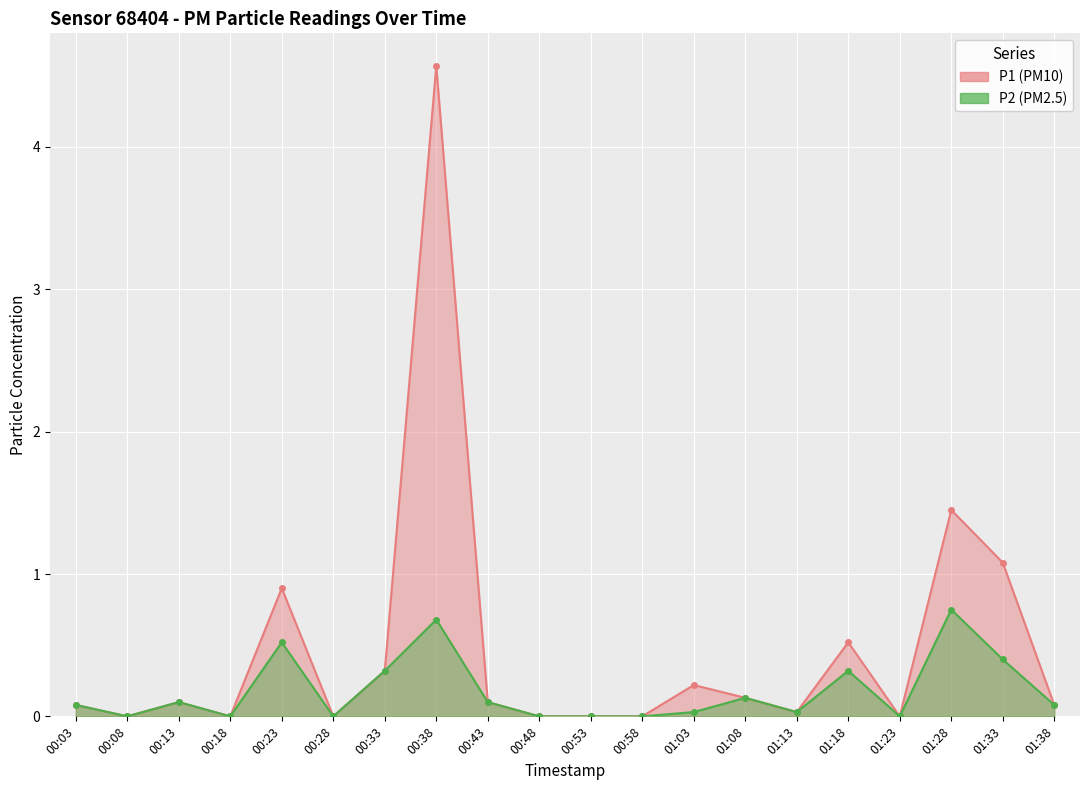

The value of P1 at 00:28 is -2.2. True or false?

False